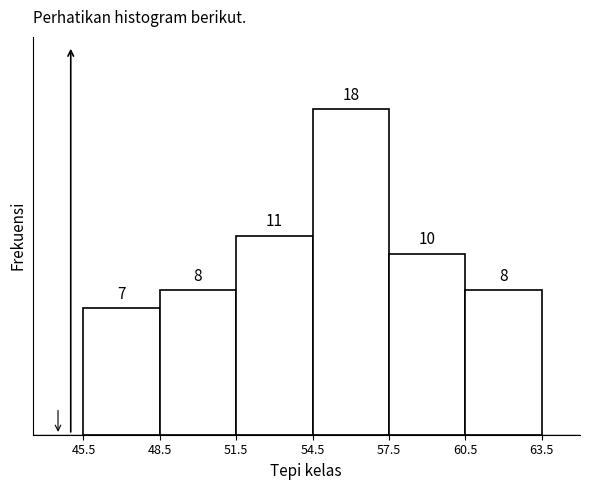

Reading left to right, transcribe this chart: for each bar, give the range it covers on the x-axis and its height.

45.5 to 48.5: 7
48.5 to 51.5: 8
51.5 to 54.5: 11
54.5 to 57.5: 18
57.5 to 60.5: 10
60.5 to 63.5: 8